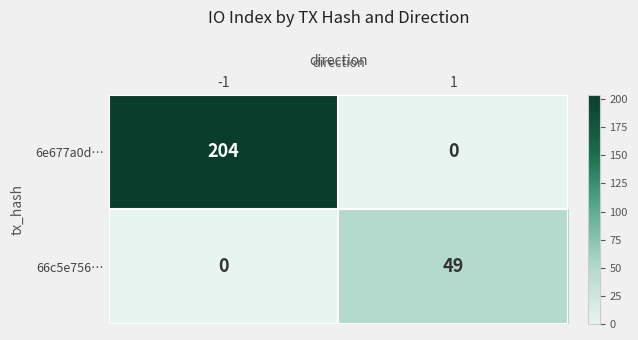

Which series has the widest spread of values?

6e677a0d…